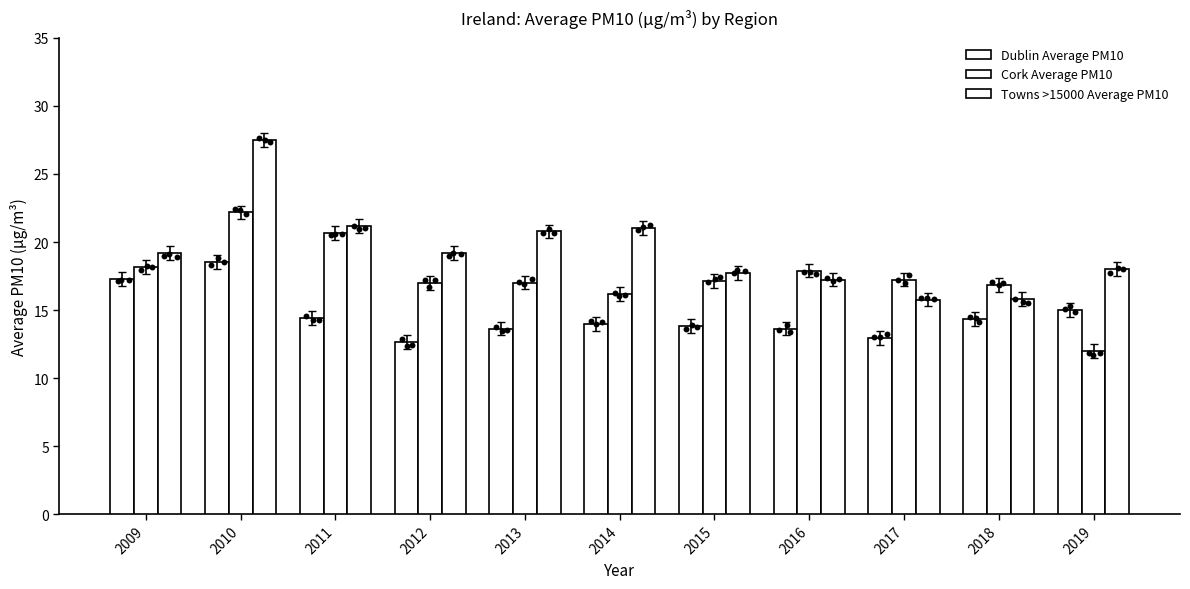

Which series has the largest Y range (max minus min)?

Towns >15000 Average PM10